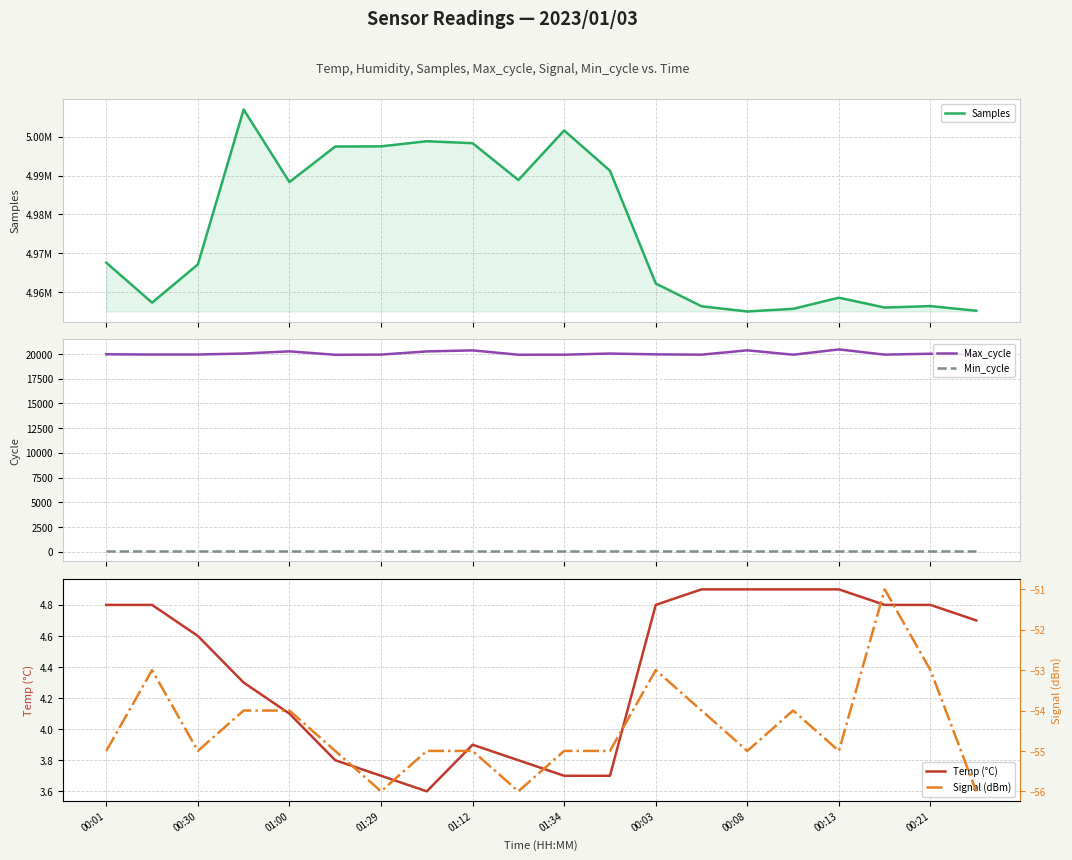

What are all the series names shown in the legend?

Samples, Max_cycle, Min_cycle, Temp (°C), Signal (dBm)